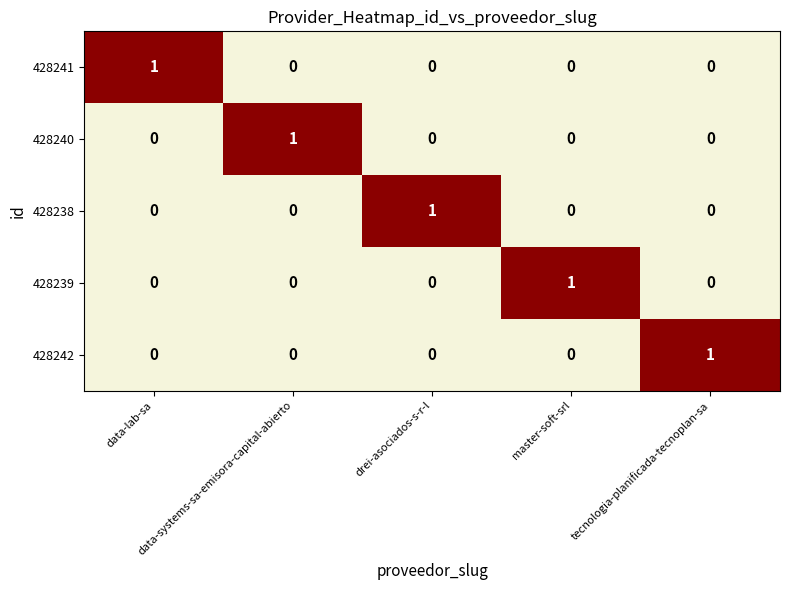

At how many categories does at least one series exceed 0?

5